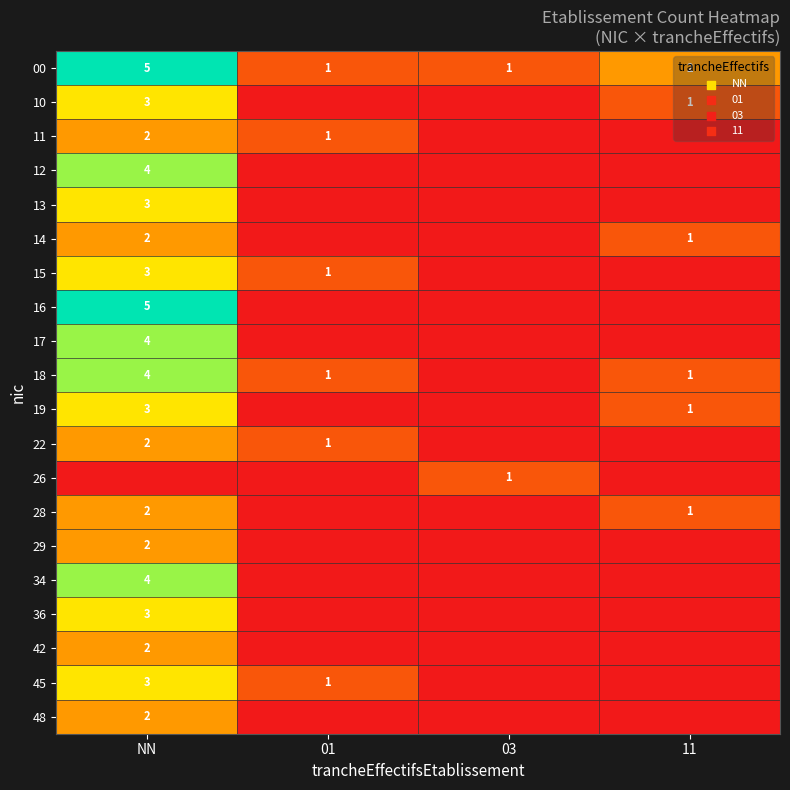

Is it true that 26 equals 1 at 03?

True